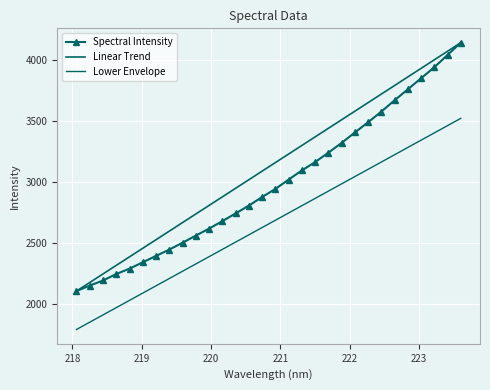

Rank the series by their maximum value, from lowest to highest.

Lower Envelope, Spectral Intensity, Linear Trend